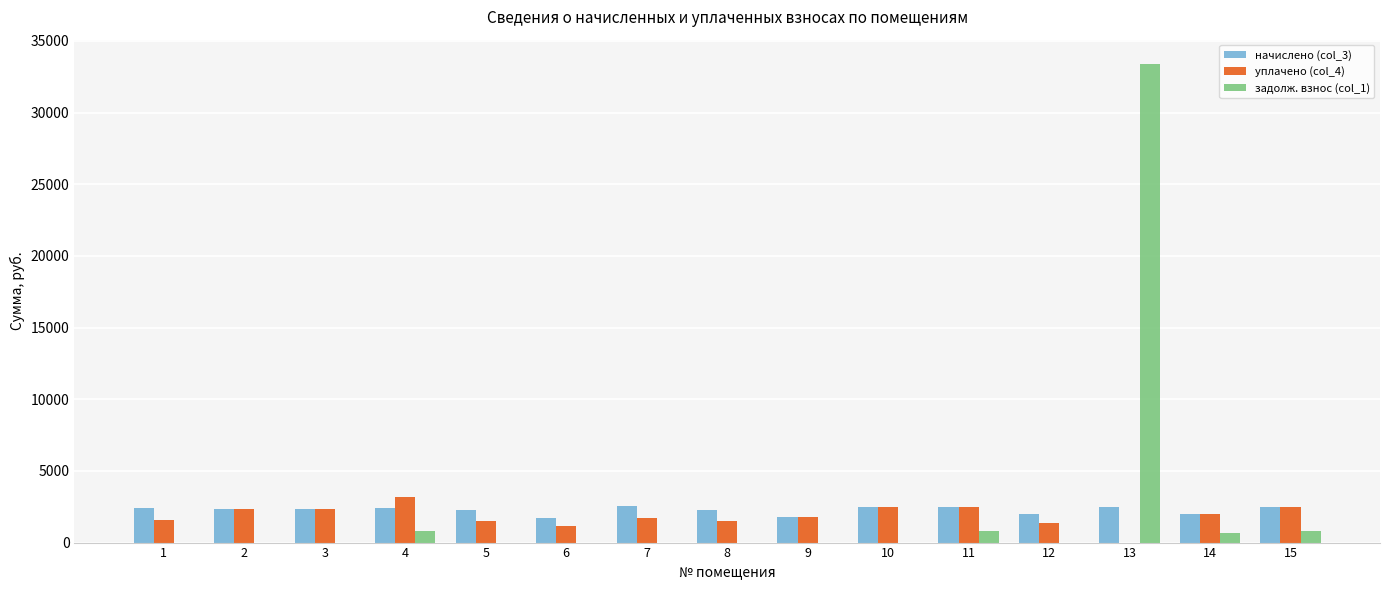

What is the average value of the уплачено (col_4) series?

1855.6